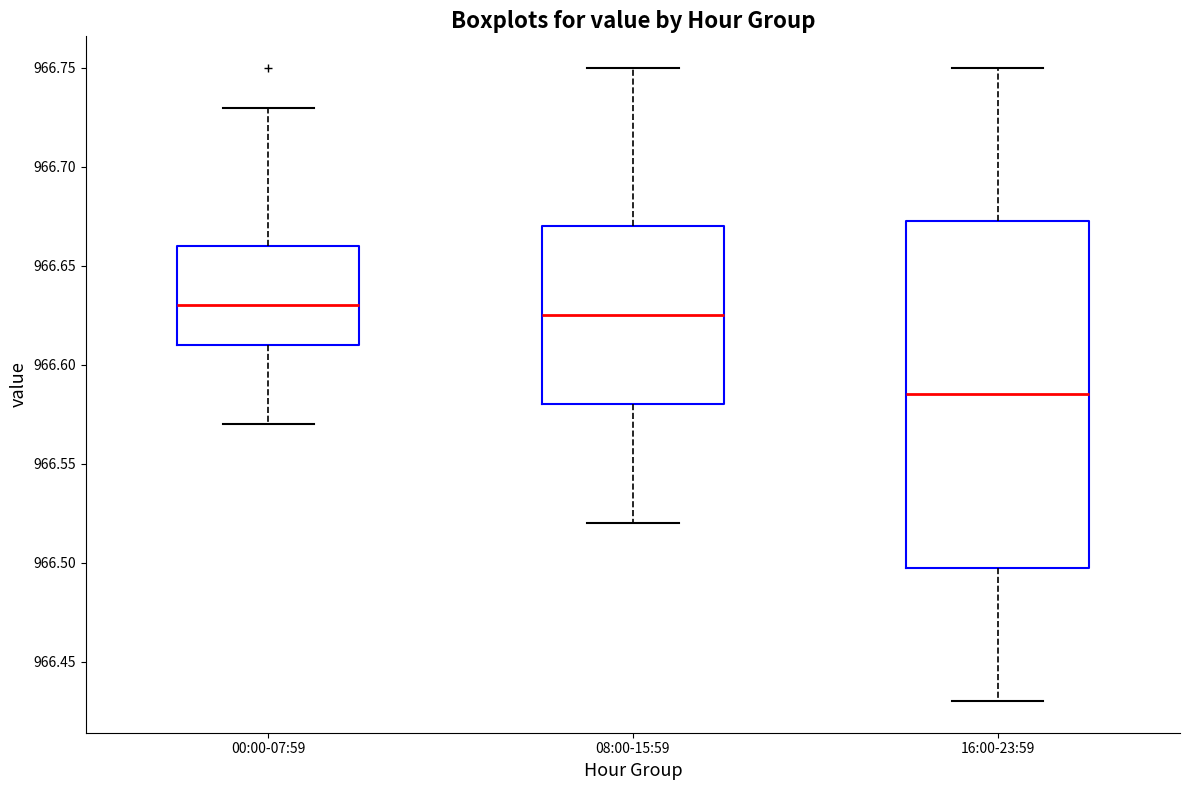

Comparing the boxes themselves (not the whiskers), which one is the tallest?

16:00-23:59